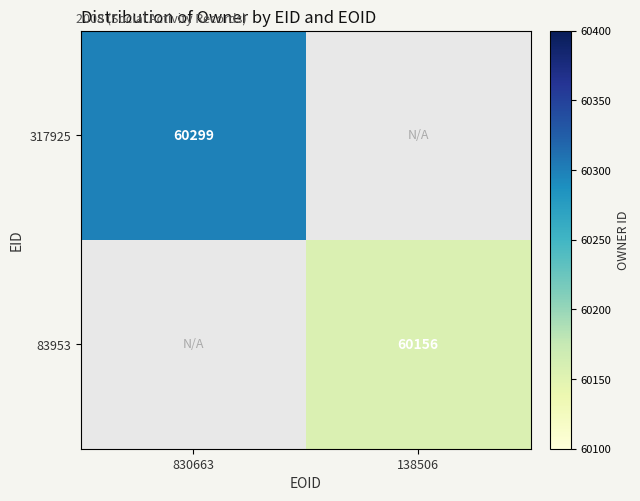

At which category is the sum across all series the highest?

830663